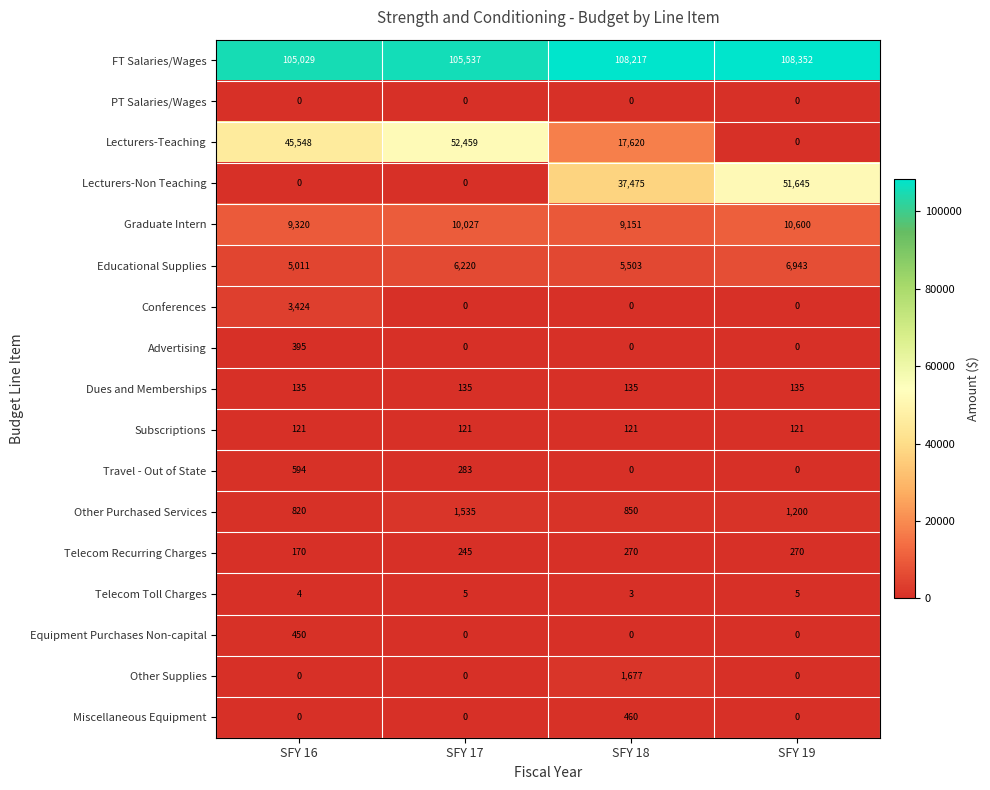

Between SFY 18 and SFY 19, which series saw the biggest shift?

Lecturers-Teaching